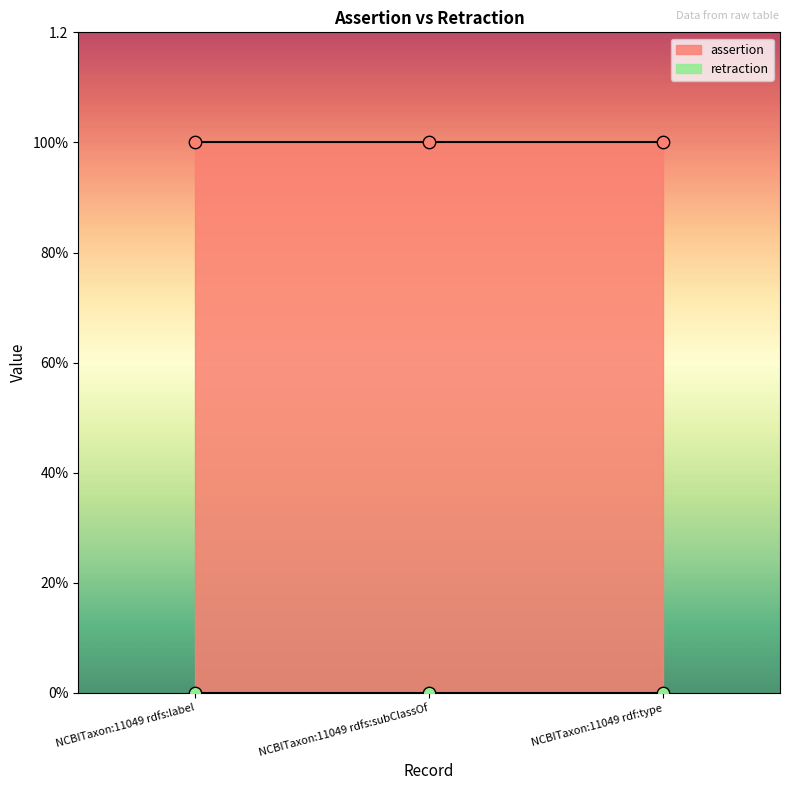

Which series contains the lowest Y value?

retraction